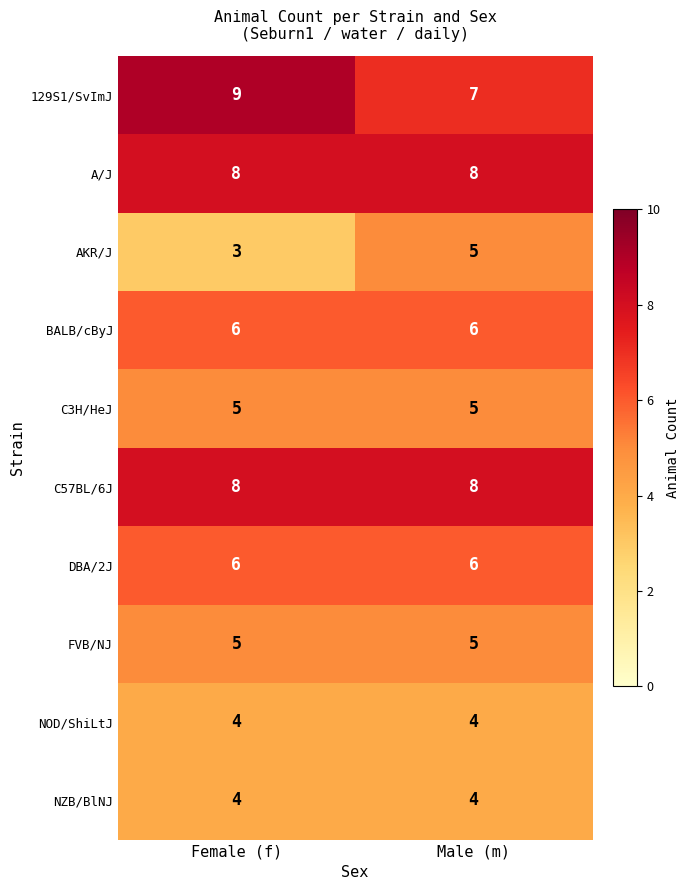

What is the total value across all series at Male (m)?

58